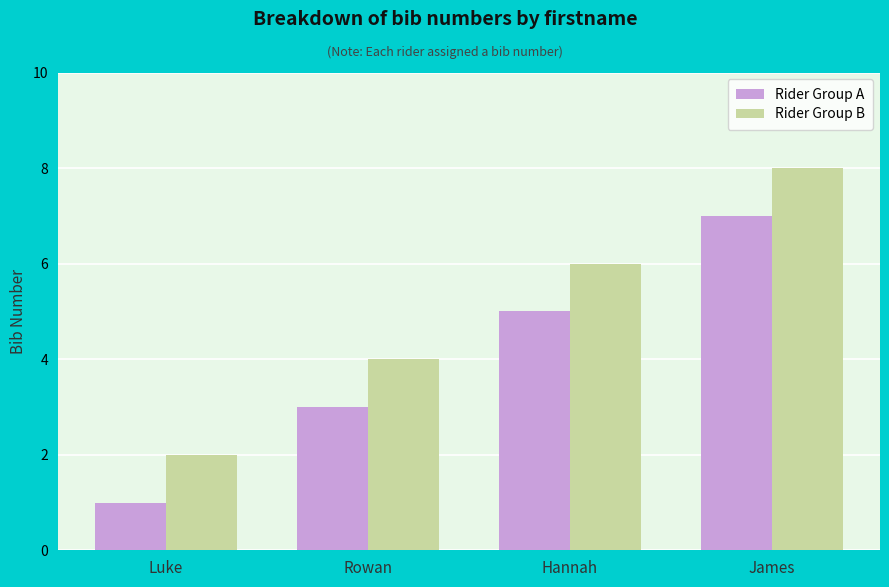

How many bars are there in total?

8